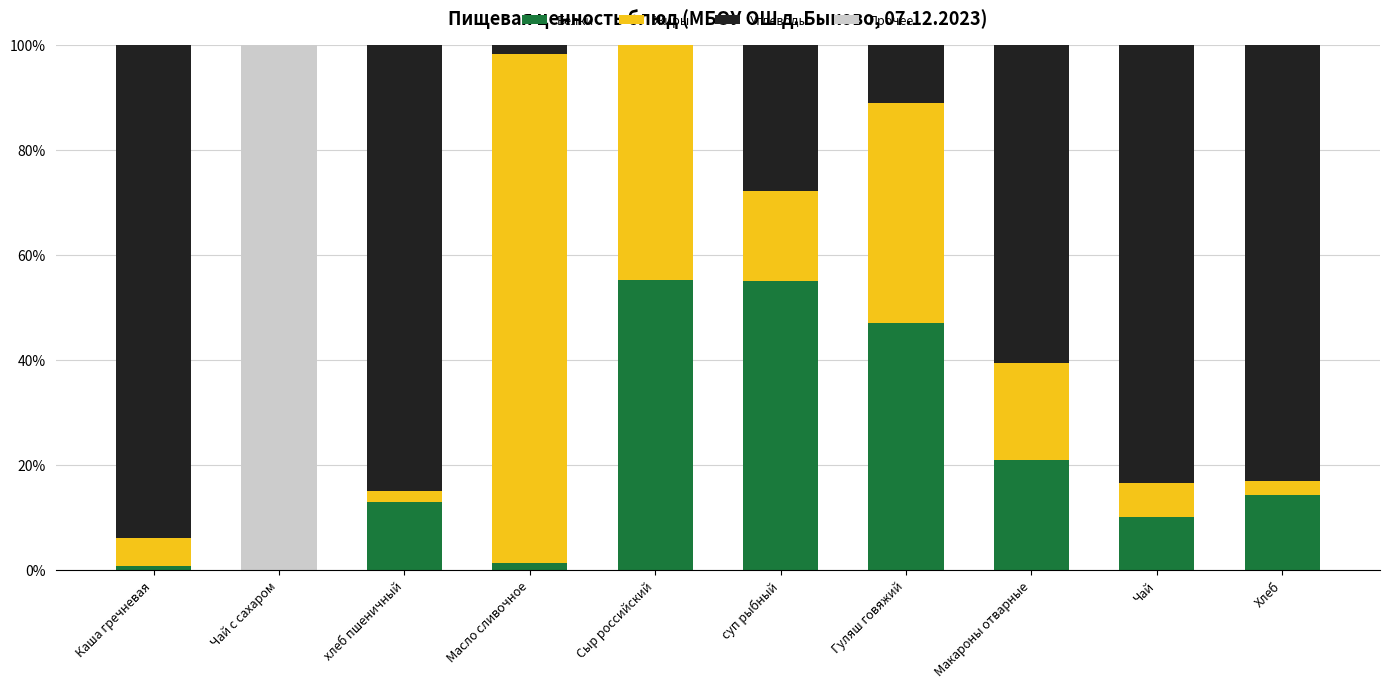

What is the highest value of the Белки series?

55.3